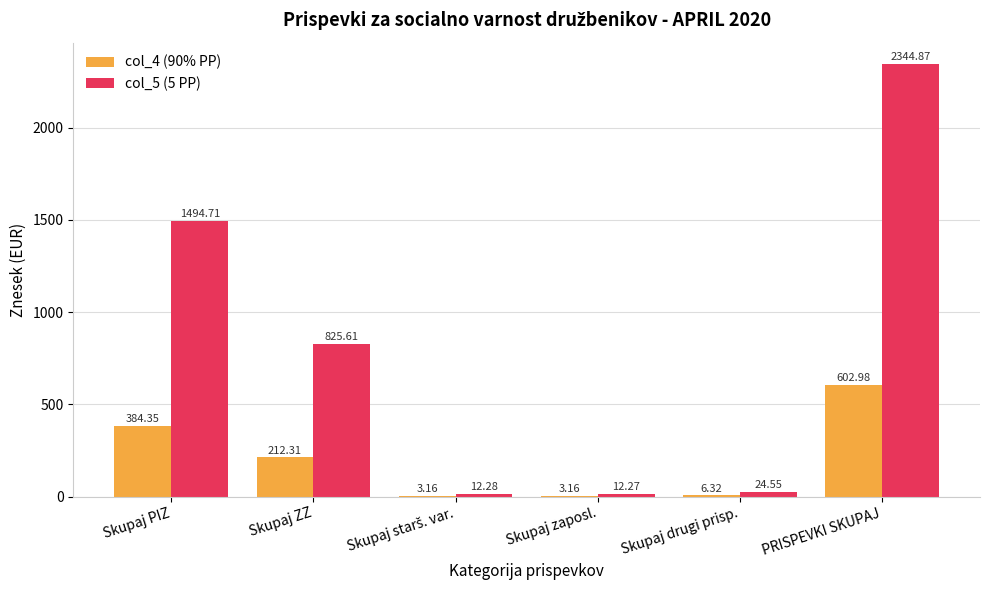

At which label is col_5 (5 PP) closest to 1178?

Skupaj PIZ